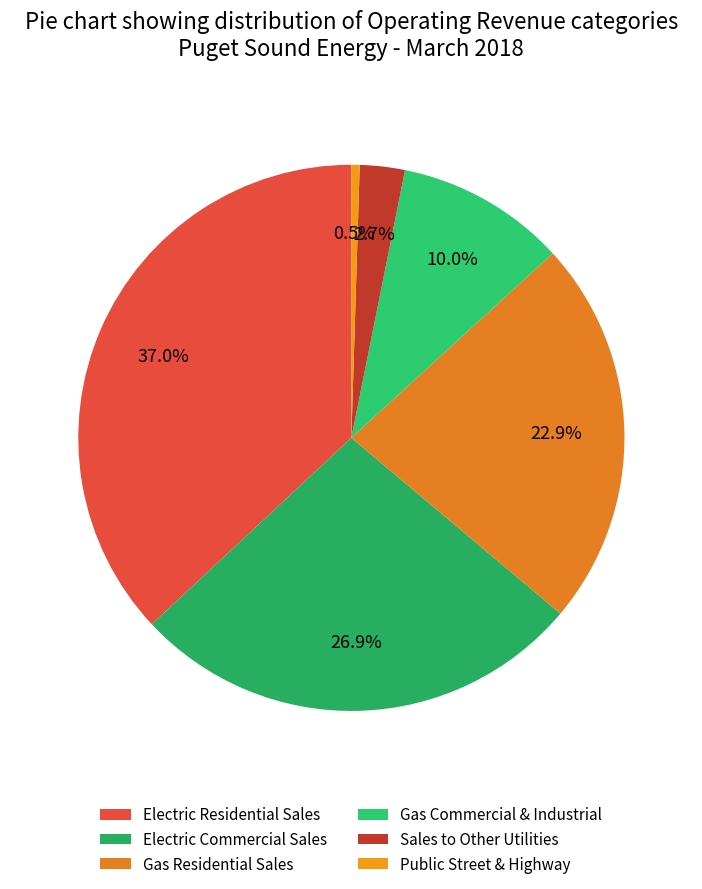

What is the total percentage of Electric Commercial Sales and Sales to Other Utilities?

29.6%